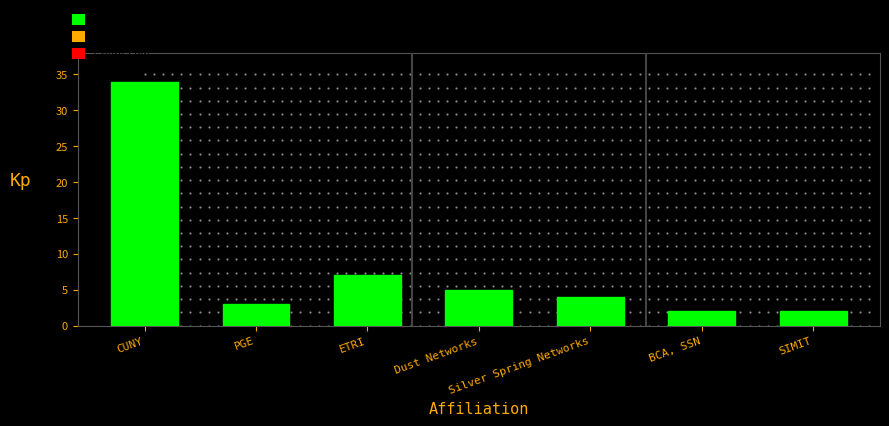

What is the label of the 4th bar from the left?

Dust Networks